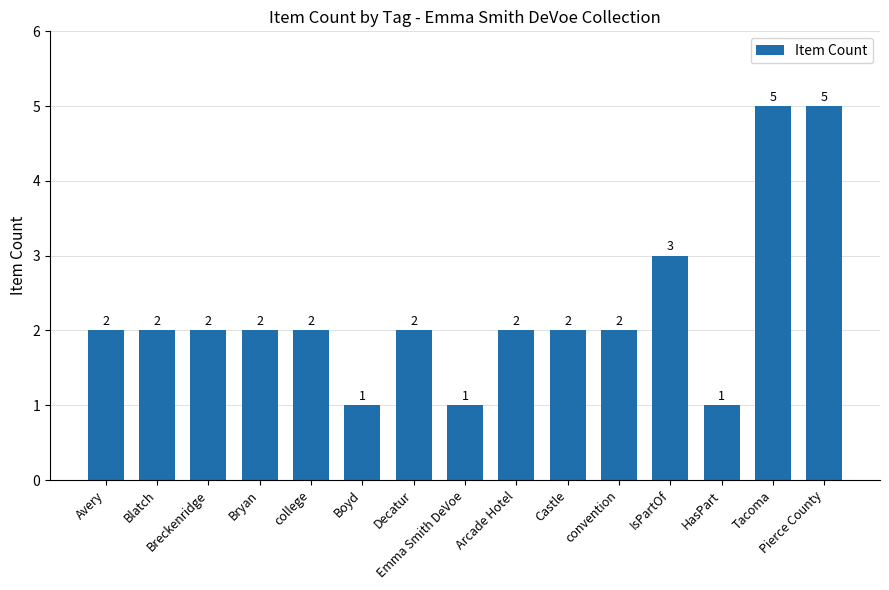

Reading left to right, what are all the values shown in this chart?

Avery=2	Blatch=2	Breckenridge=2	Bryan=2	college=2	Boyd=1	Decatur=2	Emma Smith DeVoe=1	Arcade Hotel=2	Castle=2	convention=2	IsPartOf=3	HasPart=1	Tacoma=5	Pierce County=5